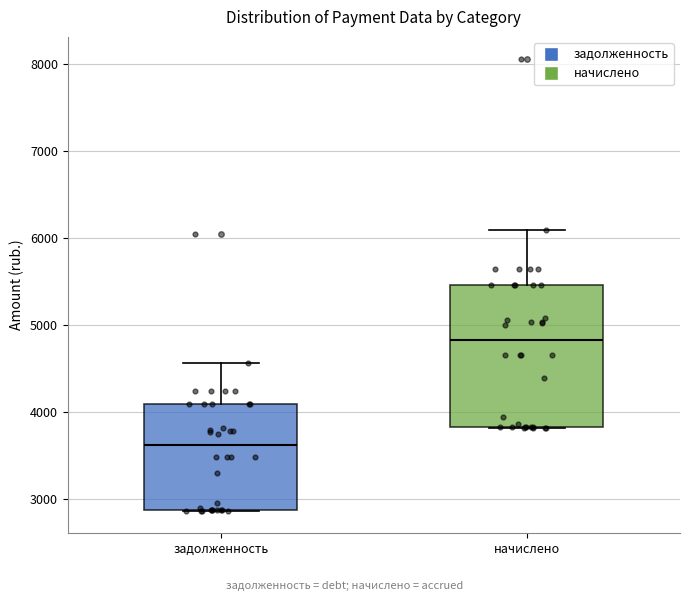

Reading left to right, read every box against the y-axis: the position of its median line, the range the box covers, and the ends of its whiskers. The values are not printed on the chart, so give them approximately, as read against the axis.

задолженность: median 3600, box 2900 to 4100, whiskers 2900 to 4600
начислено: median 4800, box 3800 to 5500, whiskers 3800 to 6100